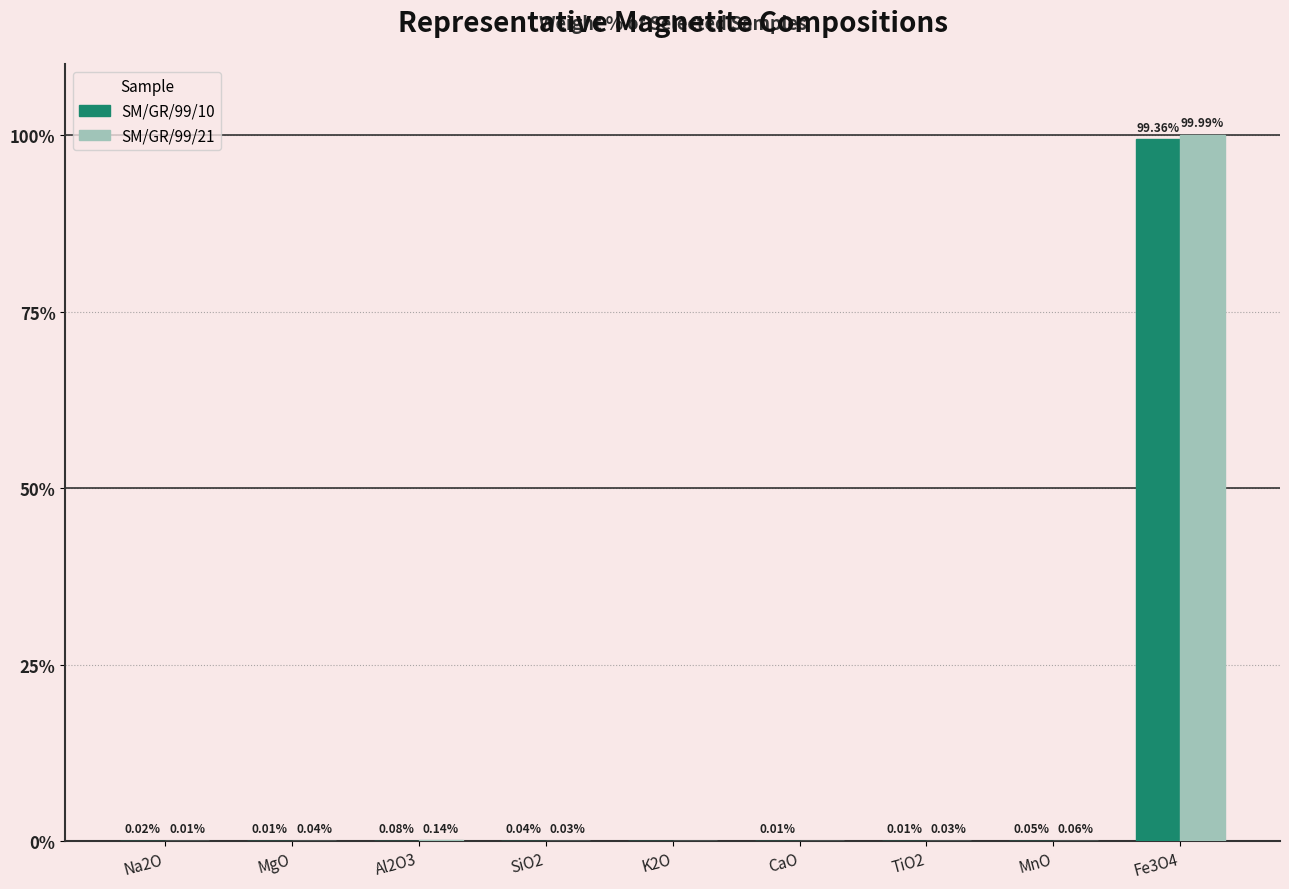

At which category is the sum across all series the highest?

Fe3O4